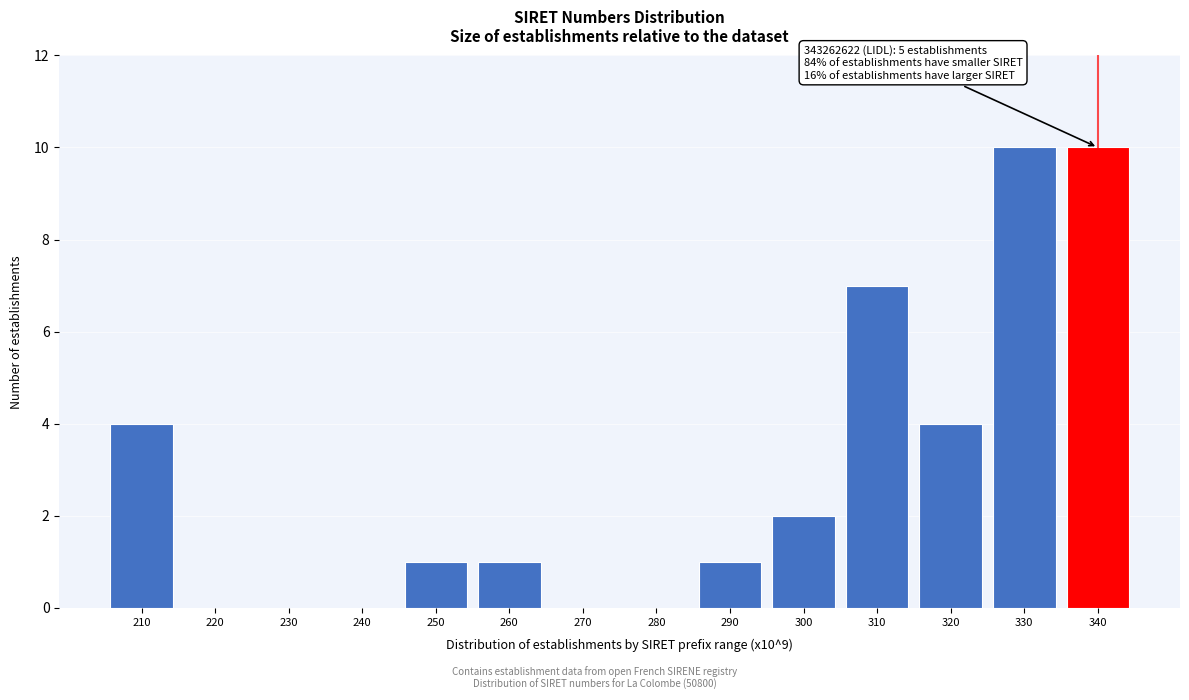

Reading right to left, what are all the values shown in this chart?

340=10	330=10	320=4	310=7	300=2	290=1	280=0	270=0	260=1	250=1	240=0	230=0	220=0	210=4